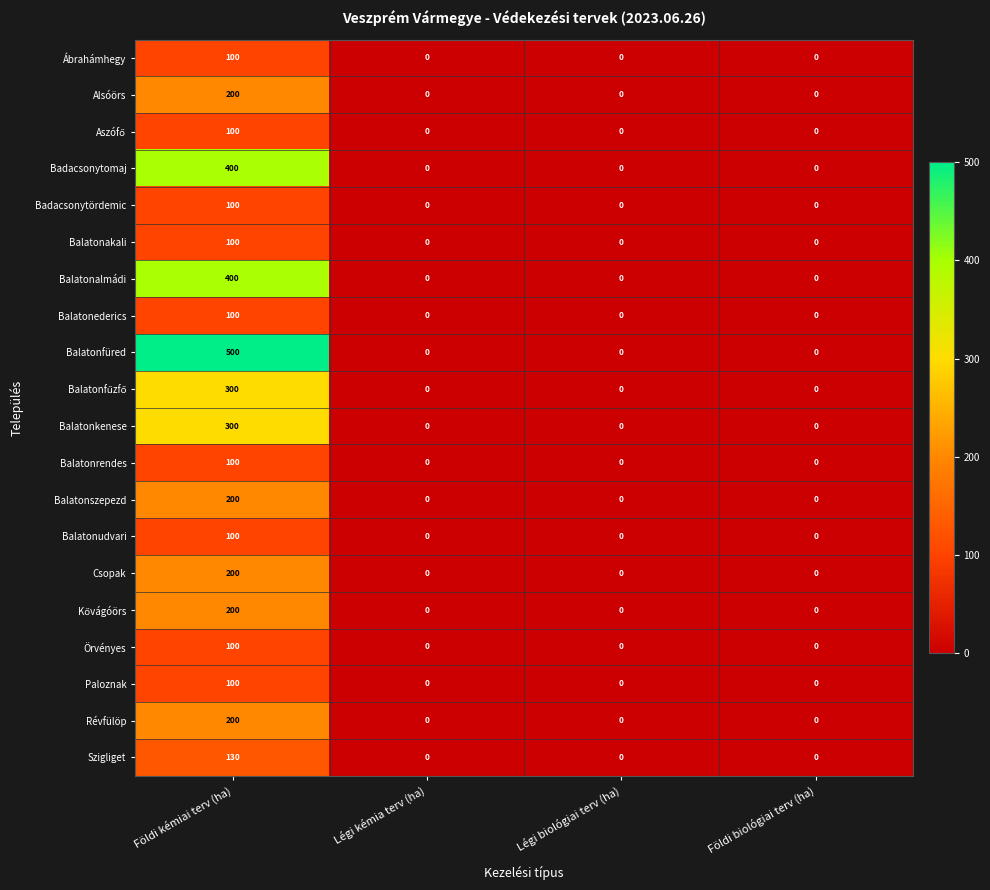

At which category is the sum across all series the highest?

Földi kémiai terv (ha)